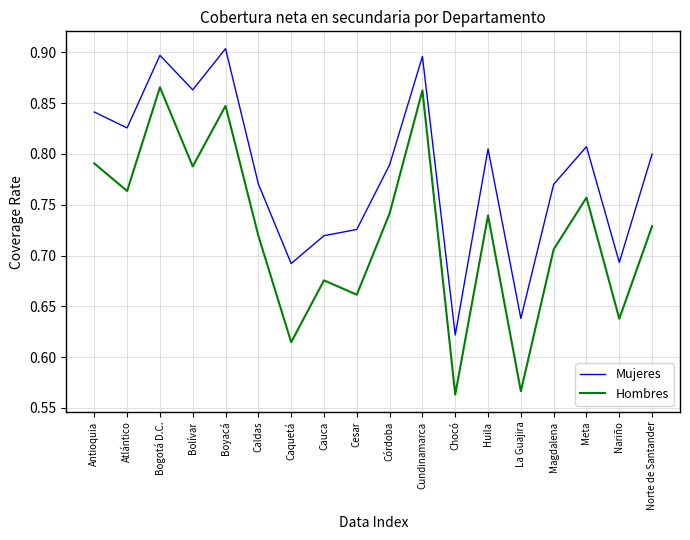

Rank the series at Norte de Santander from highest to lowest value.

Mujeres, Hombres